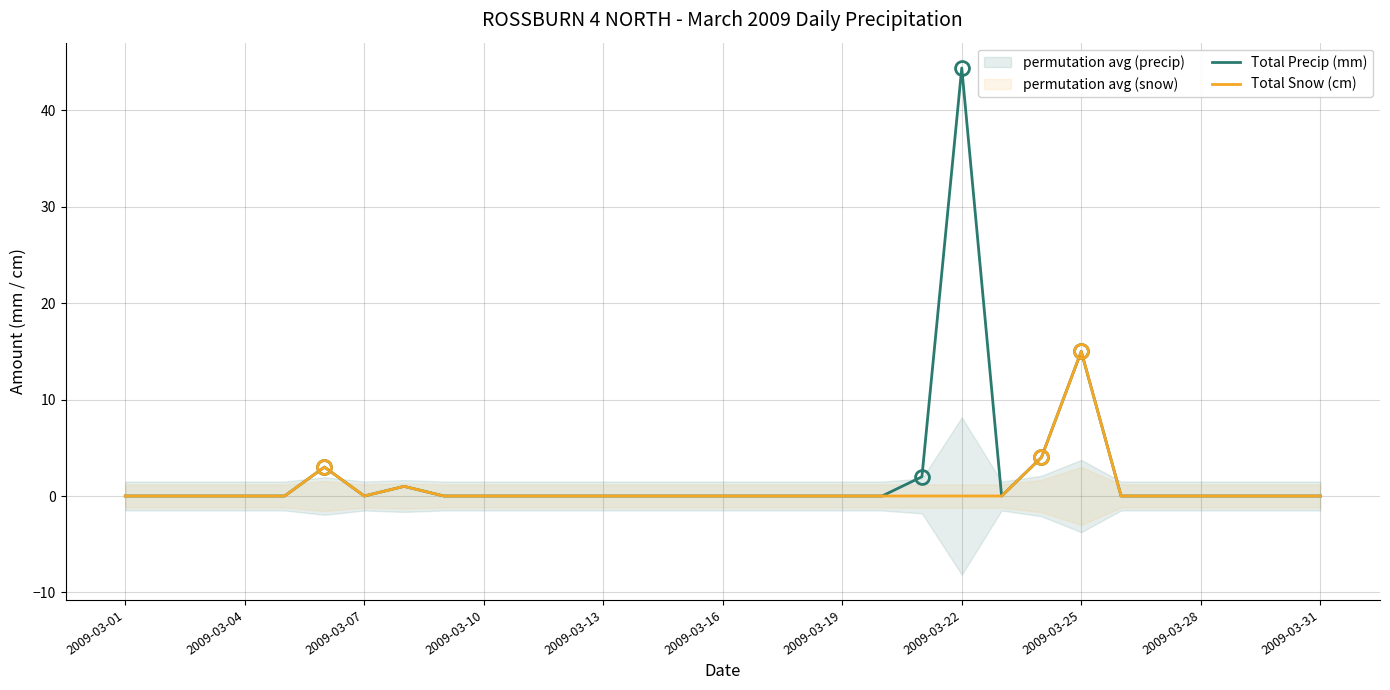

At which label does Total Precip (mm) reach its peak?

2009-03-22